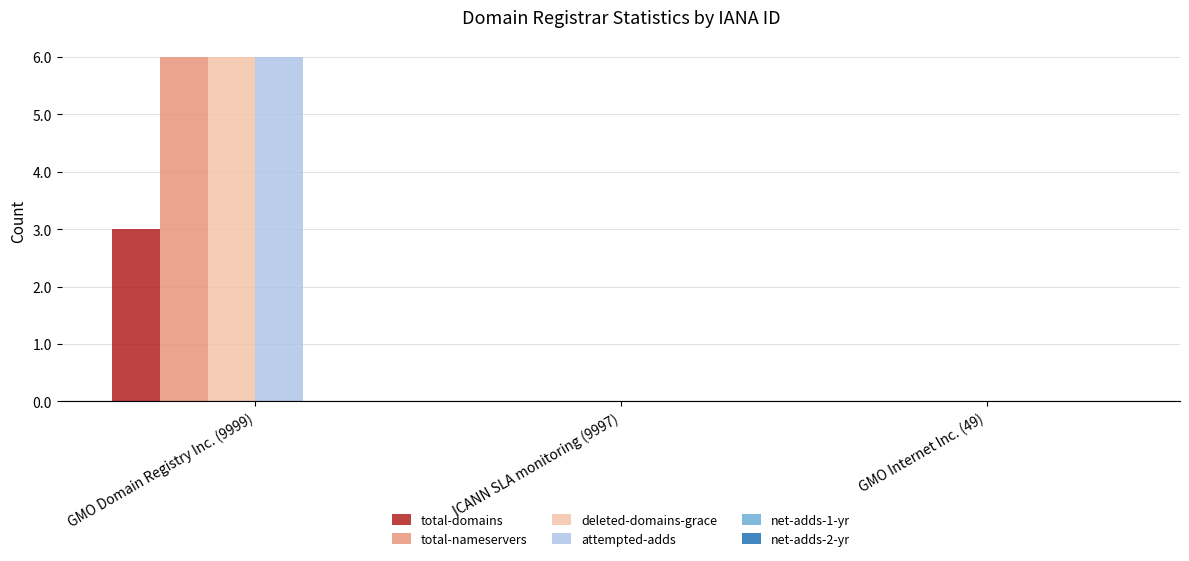

How many groups of bars are there?

3